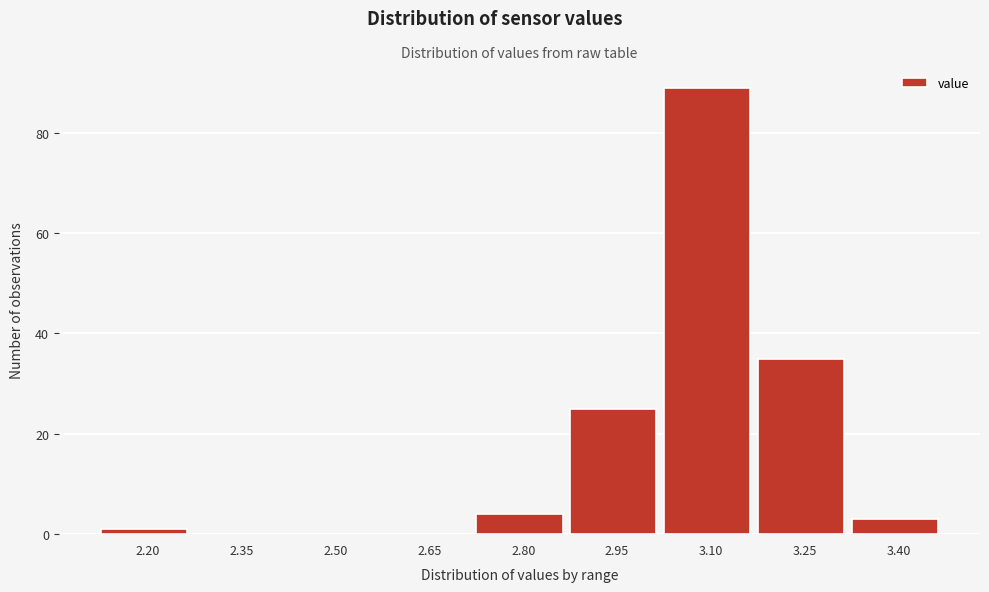

Reading left to right, what are all the values shown in this chart?

2.20=1	2.35=0	2.50=0	2.65=0	2.80=4	2.95=25	3.10=89	3.25=35	3.40=3